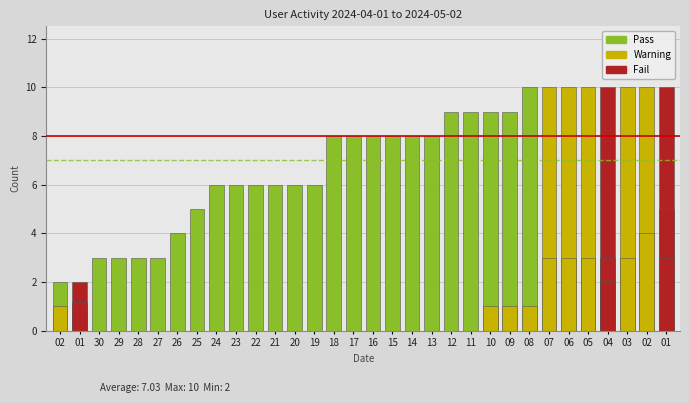

What value does the data have at 02?

10